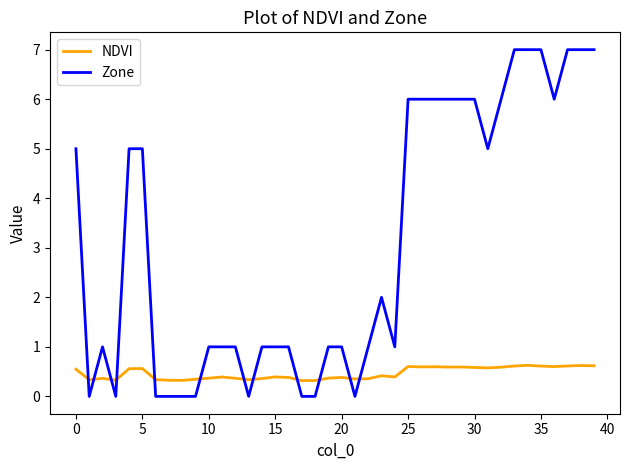

Which series has the largest range (max minus min)?

Zone